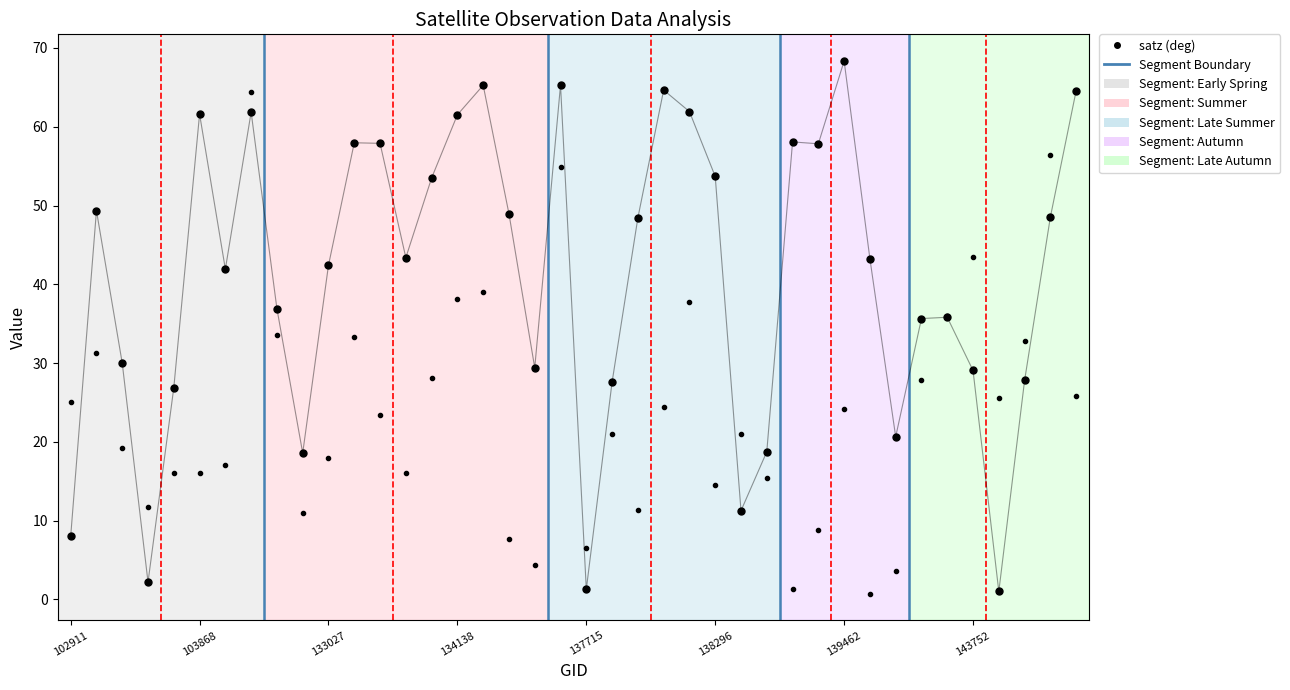

What is the maximum value shown in the chart?

68.3